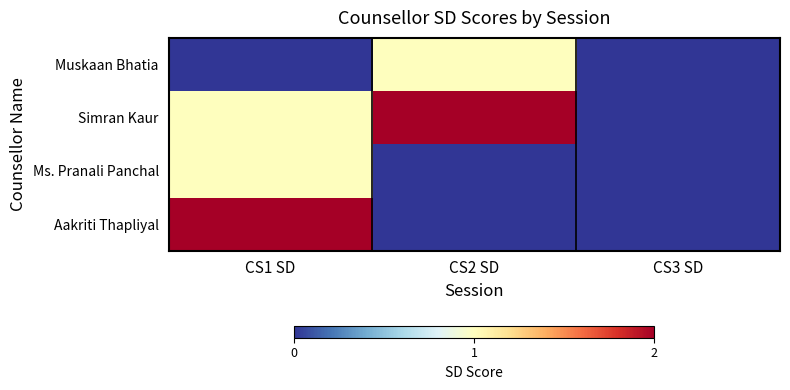

Reading left to right, what are all the values shown in this chart?

Muskaan Bhatia: CS1 SD=0	CS2 SD=1	CS3 SD=0
Simran Kaur: CS1 SD=1	CS2 SD=2	CS3 SD=0
Ms. Pranali Panchal: CS1 SD=1	CS2 SD=0	CS3 SD=0
Aakriti Thapliyal: CS1 SD=2	CS2 SD=0	CS3 SD=0